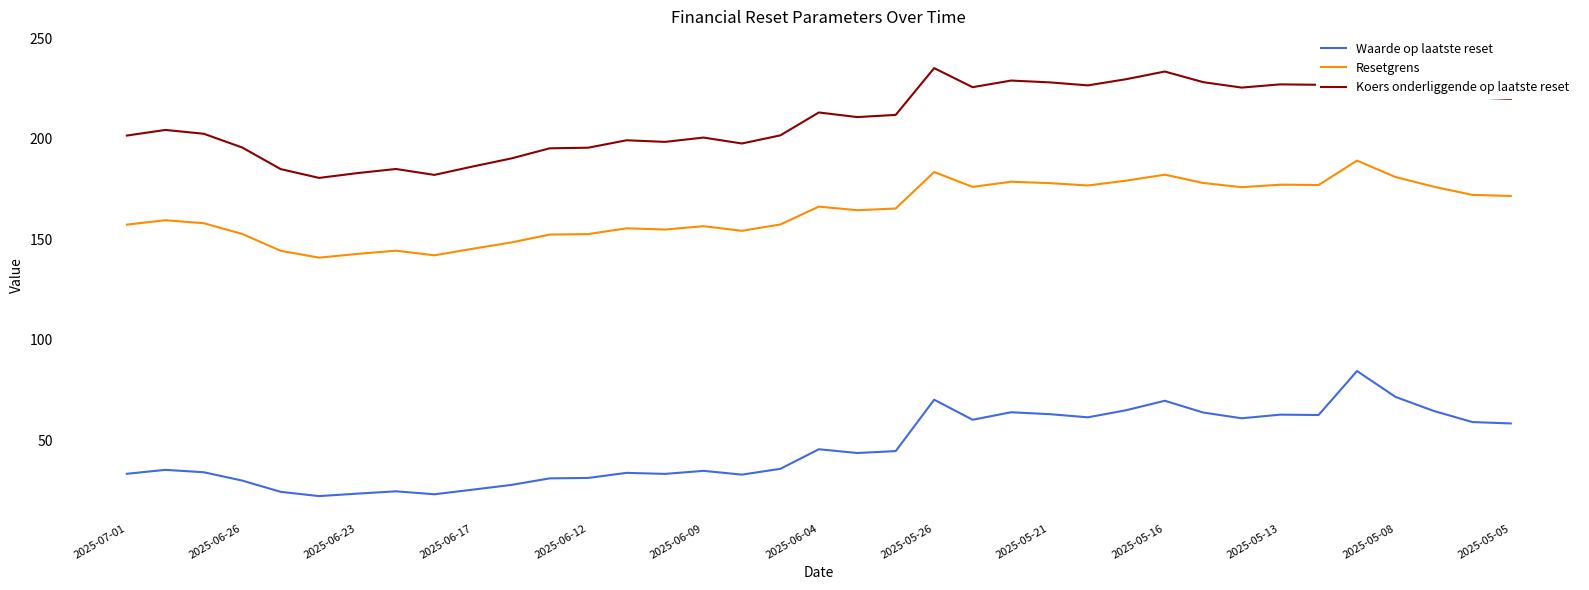

What is the highest value of the Waarde op laatste reset series?

84.4